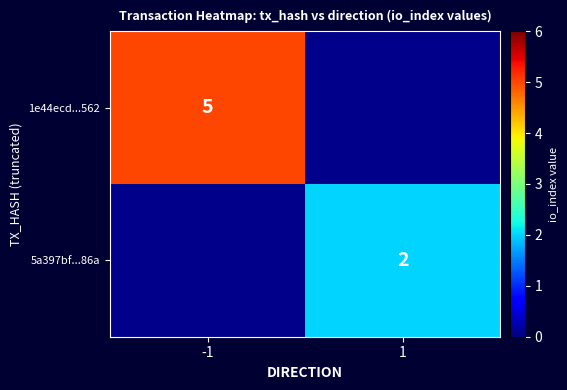

True or false: 5a397bf...86a has a value of 3 at 1.

False